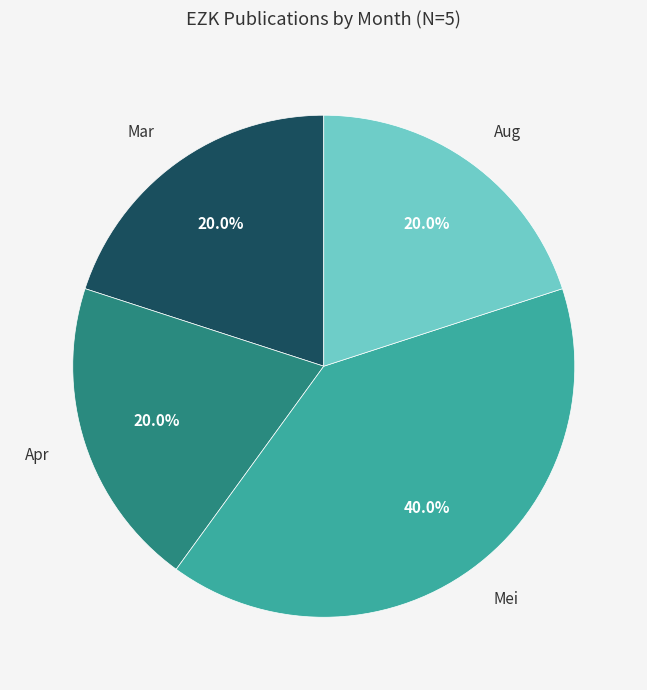

Does any single category account for the majority?

No